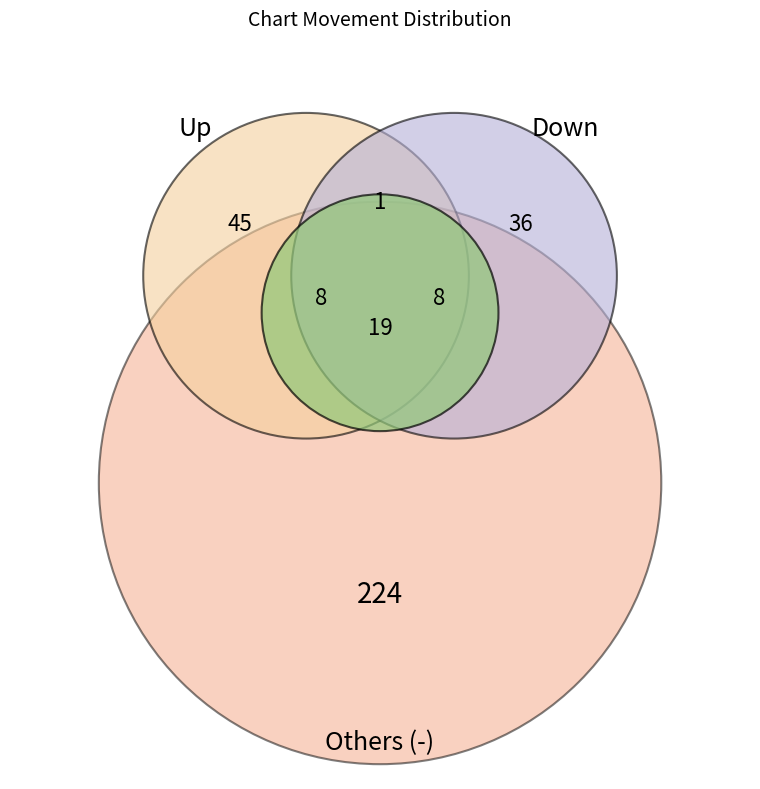

To the nearest percent, what is the difference between the - and down slice percentages?

17%